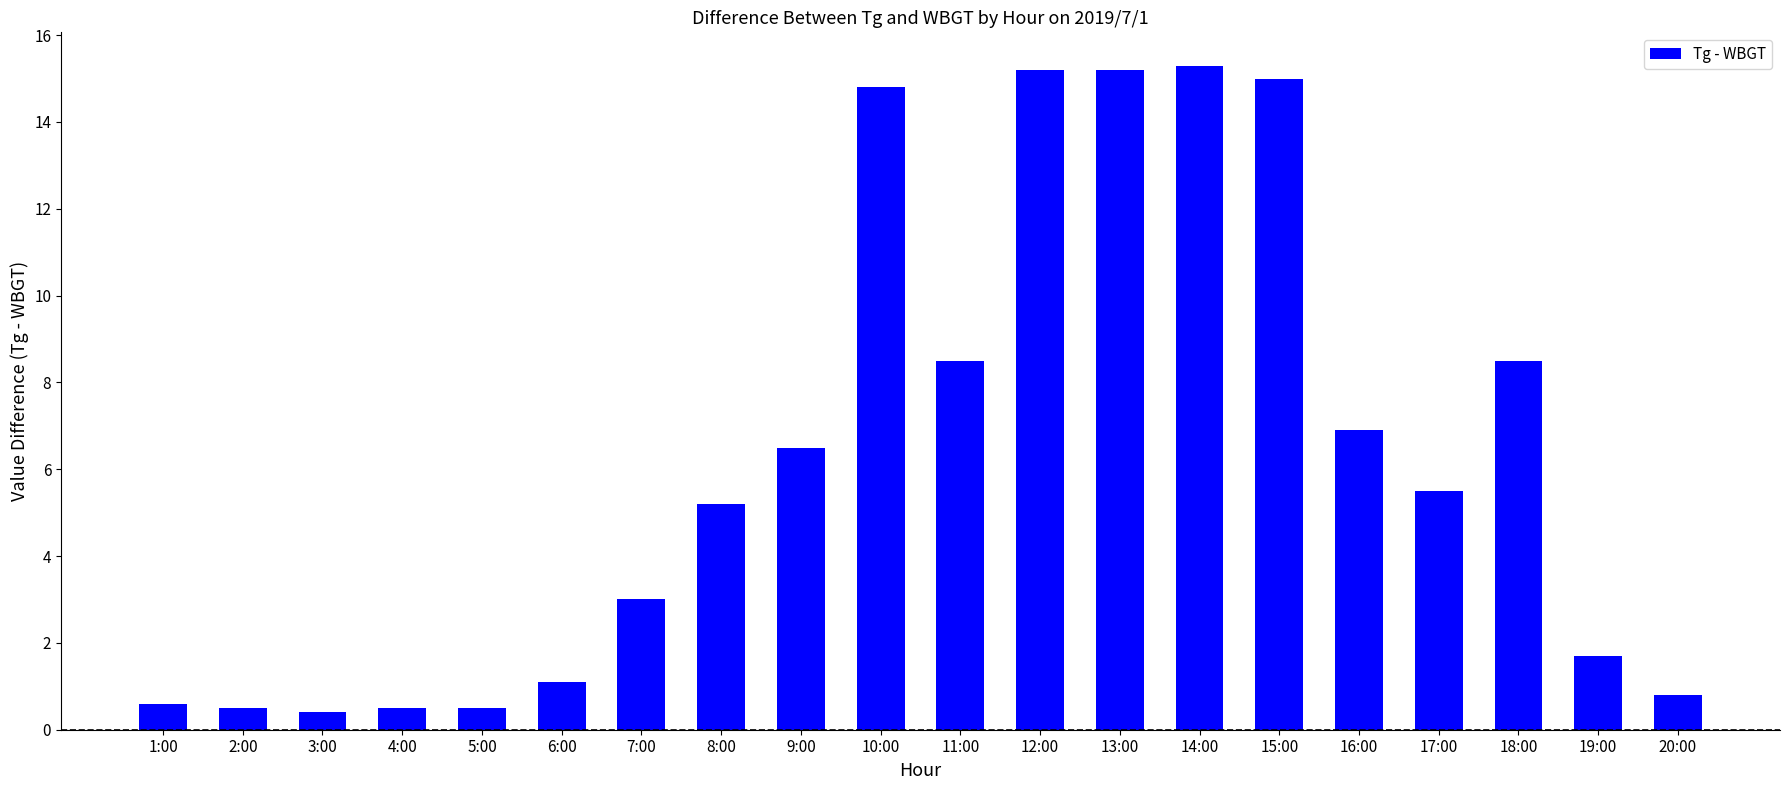

What is the smallest value displayed?

0.4